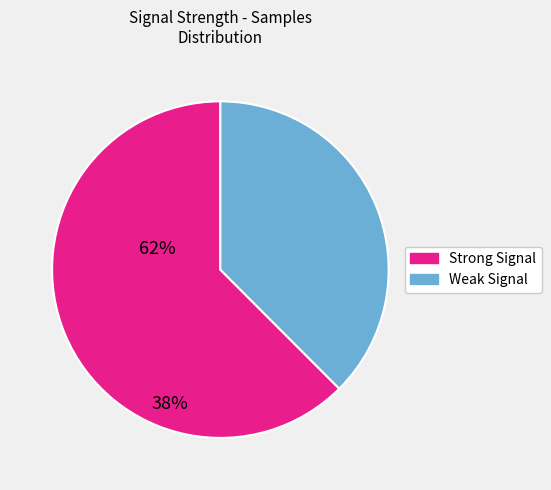

Is there any slice that represents more than half of the pie?

Yes